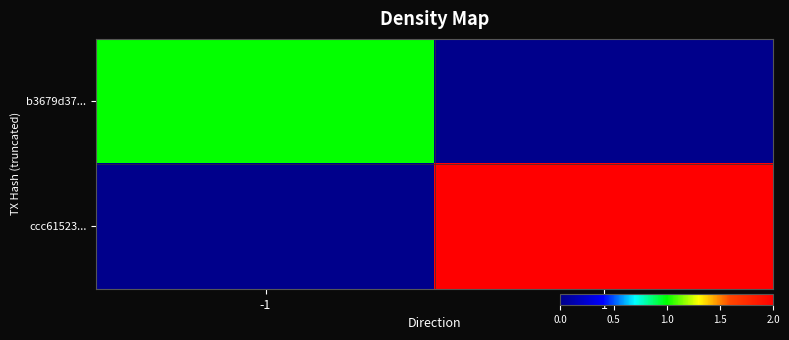

Which label corresponds to the smallest value in the chart?

1